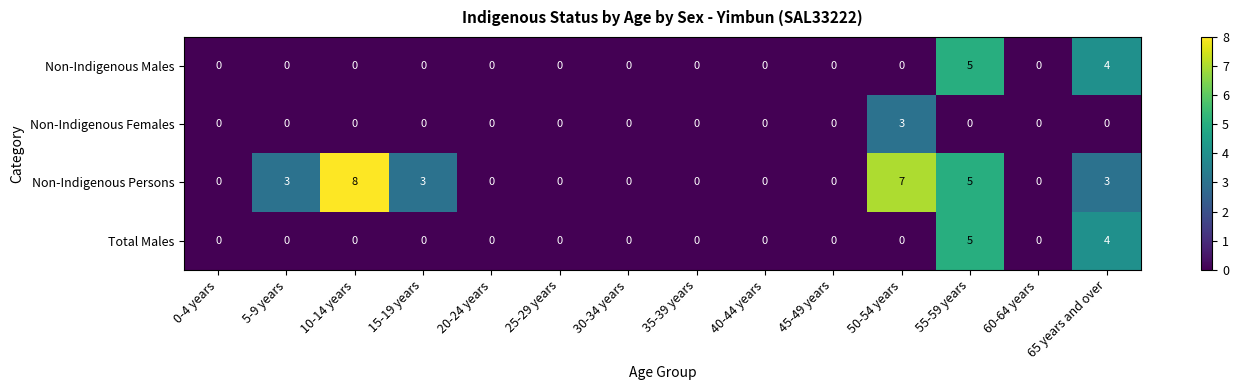

How many data points does each series have?

14